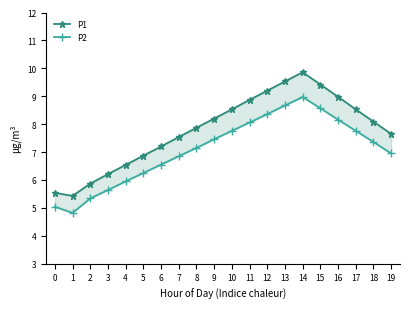

Rank the series at 7 from highest to lowest value.

P1, P2